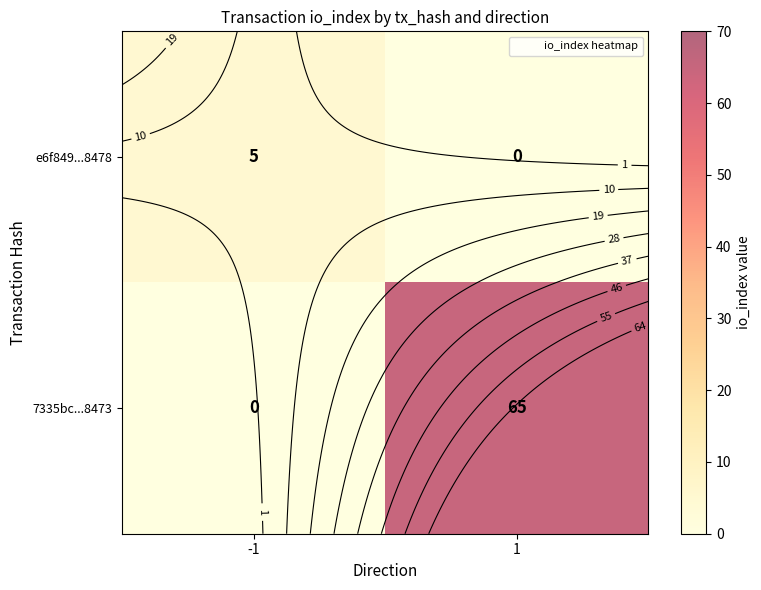

What is the greatest value displayed?

65